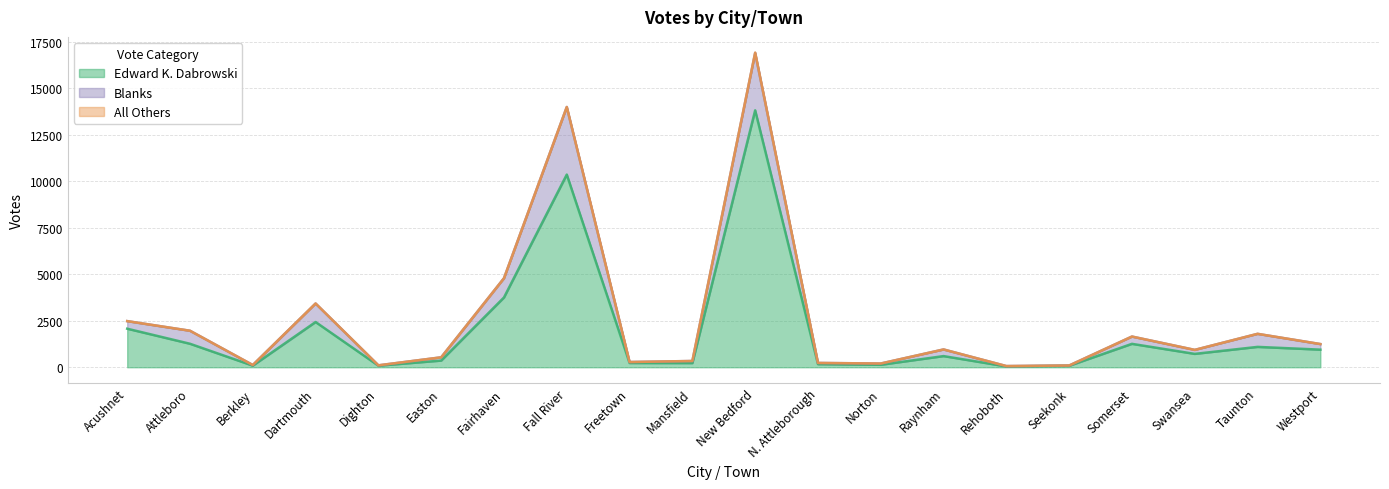

List the labels in order of Edward K. Dabrowski value, largest first.

New Bedford, Fall River, Fairhaven, Dartmouth, Acushnet, Attleboro, Somerset, Taunton, Westport, Swansea, Raynham, Easton, Freetown, Mansfield, N. Attleborough, Norton, Berkley, Dighton, Seekonk, Rehoboth